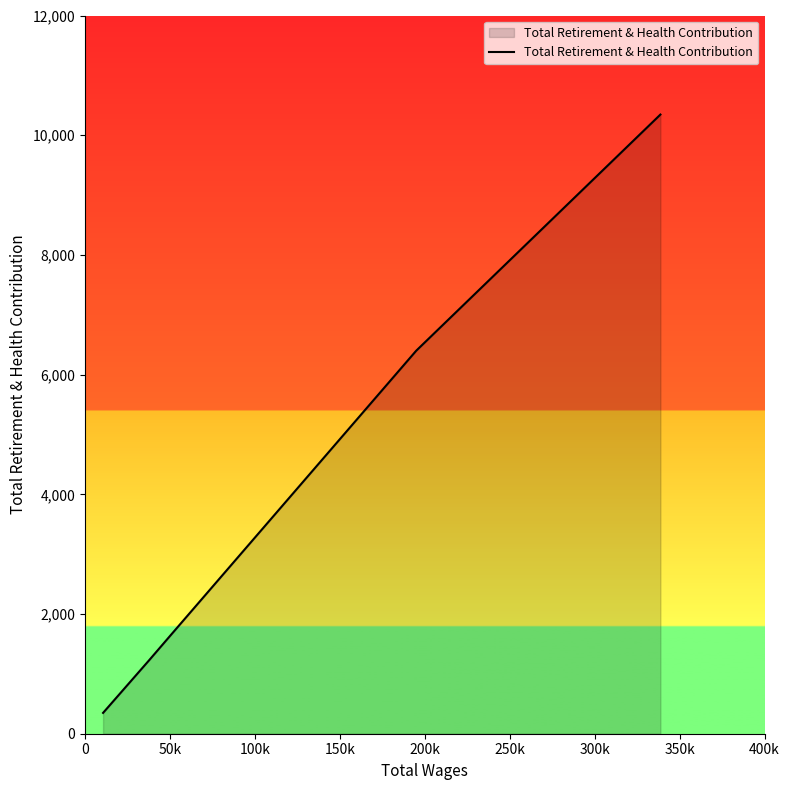

True or false: there are more than 0 points higher than both neighbors.

False